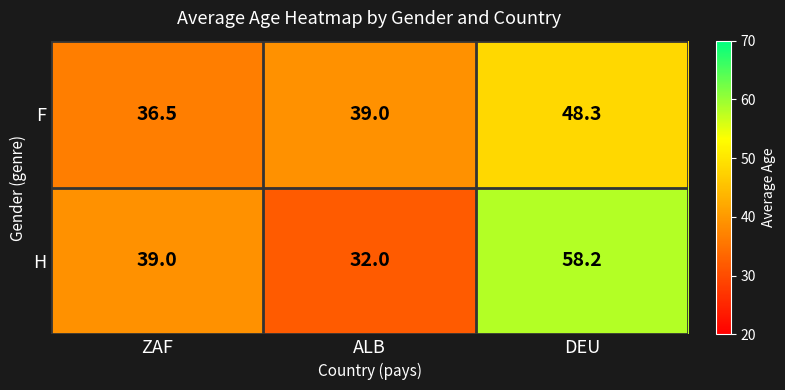

Which series has the largest range (max minus min)?

H